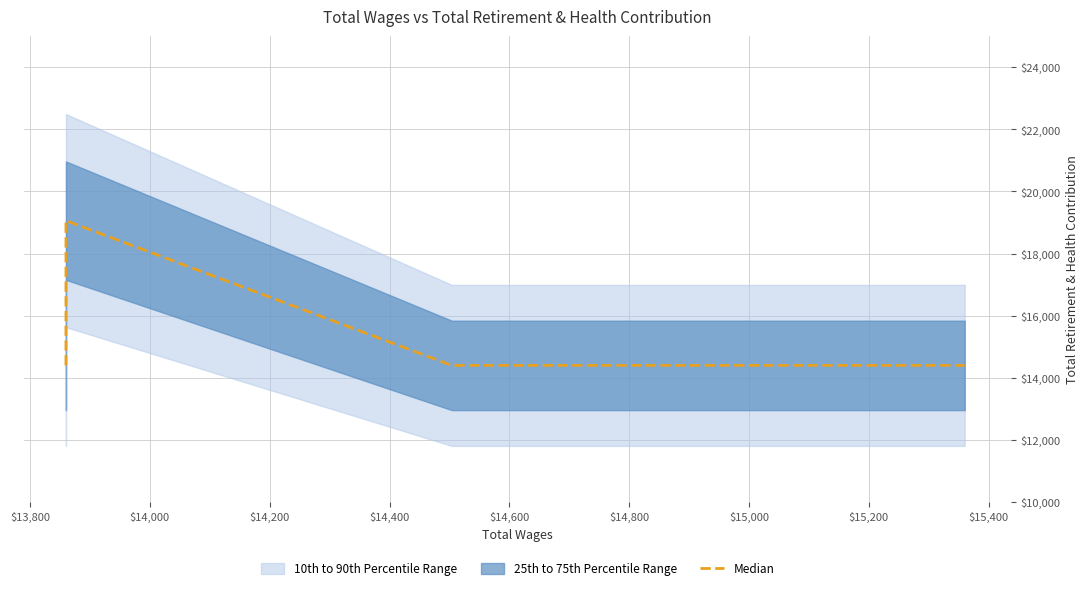

True or false: the data has more than 0 interior local peaks.

True